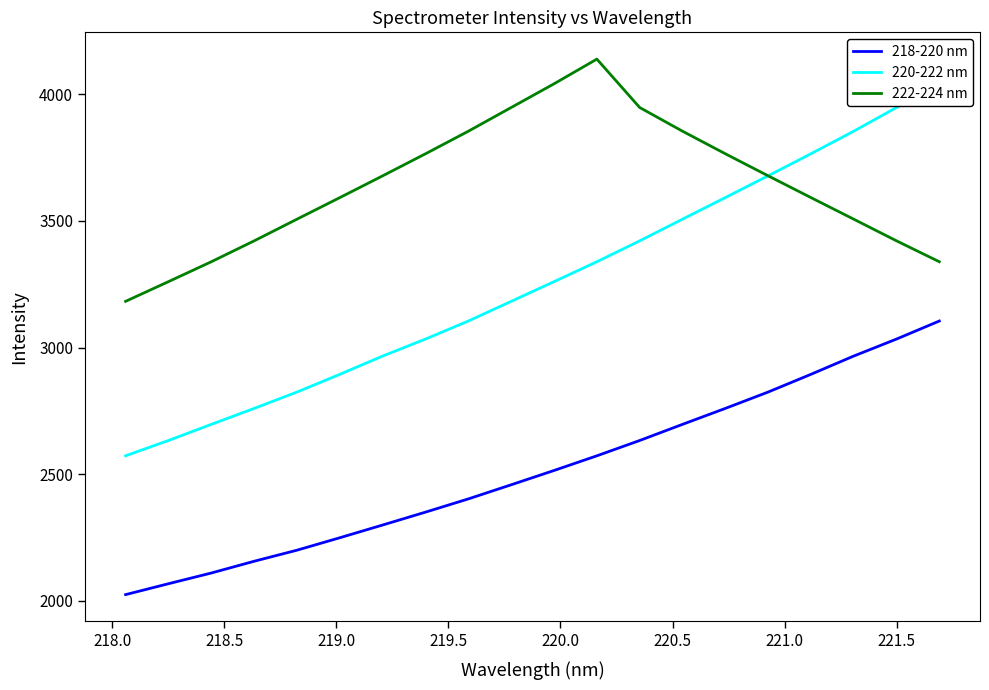

What are all the series names shown in the legend?

218-220 nm, 220-222 nm, 222-224 nm